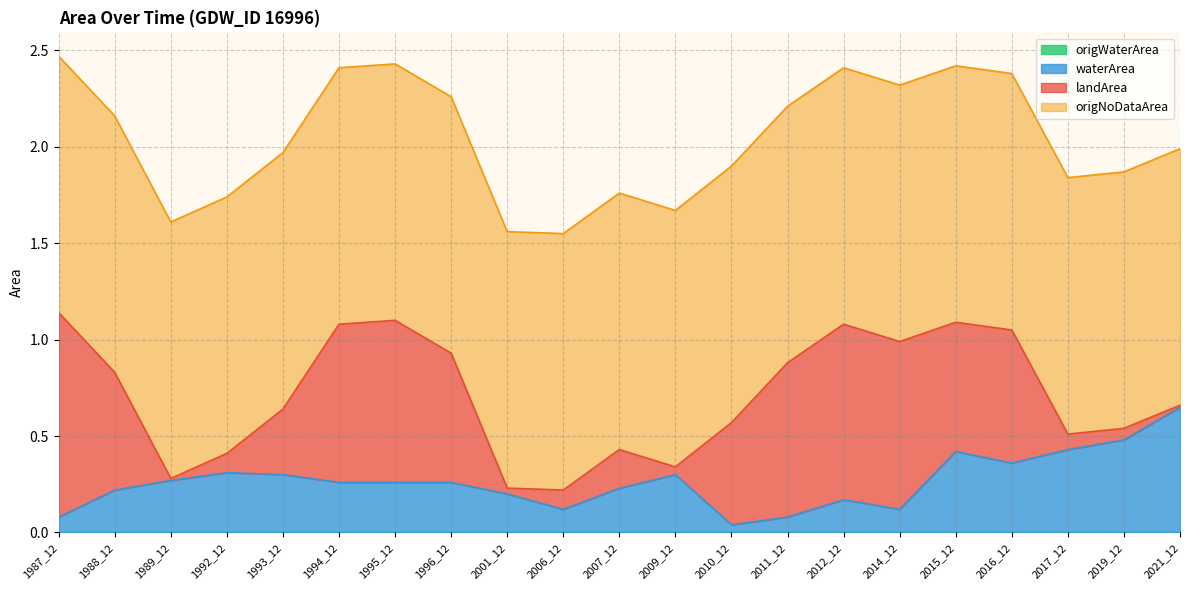

True or false: landArea has a value of 0.7 at 2016_12.

True